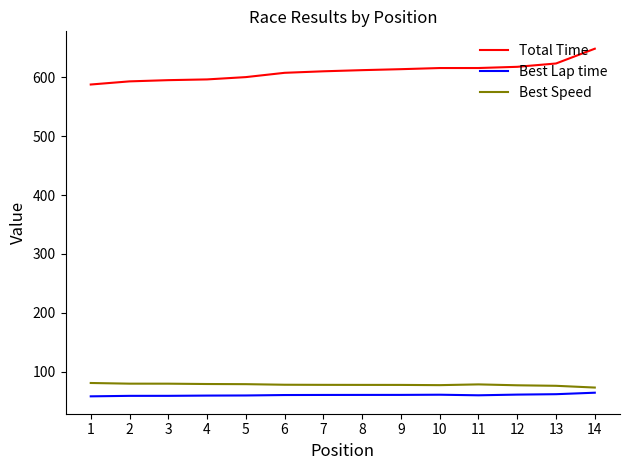

At which category is the sum across all series the highest?

14